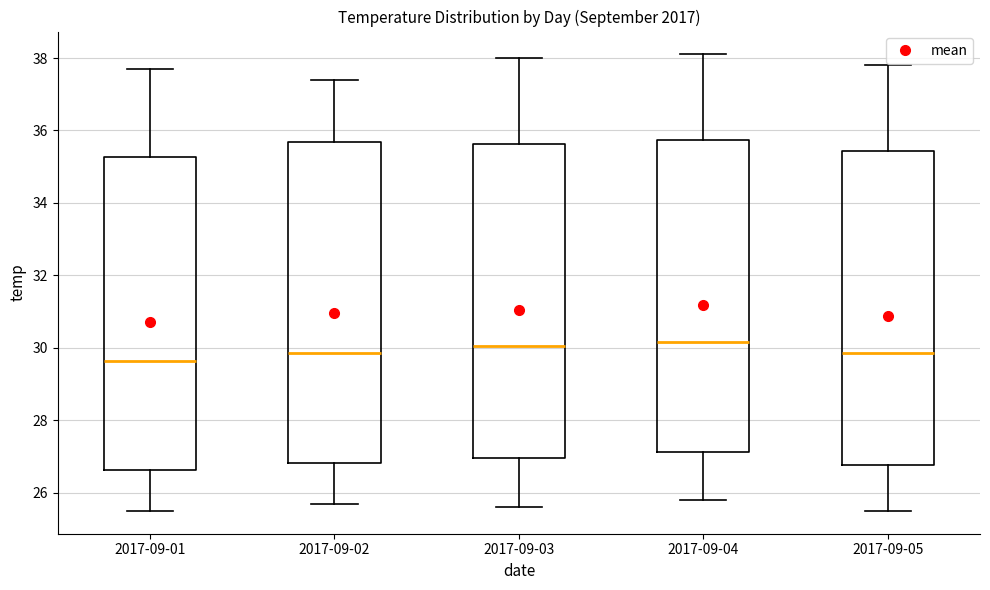

Reading left to right, transcribe this box plot: for each box, give where its median line is, the range the box spans, and where its two whiskers end, as read against the y-axis. The values are not printed on the chart, so give them approximately, as read against the axis.

2017-09-01: median 29.6, box 26.6 to 35.2, whiskers 25.6 to 37.8
2017-09-02: median 29.8, box 26.8 to 35.6, whiskers 25.8 to 37.4
2017-09-03: median 30.0, box 27.0 to 35.6, whiskers 25.6 to 38.0
2017-09-04: median 30.2, box 27.2 to 35.8, whiskers 25.8 to 38.2
2017-09-05: median 29.8, box 26.8 to 35.4, whiskers 25.6 to 37.8